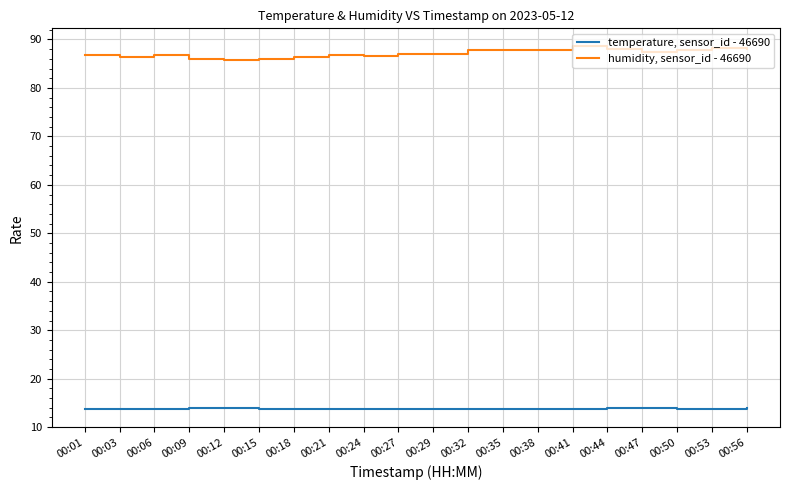

What are all the series names shown in the legend?

temperature, sensor_id - 46690, humidity, sensor_id - 46690